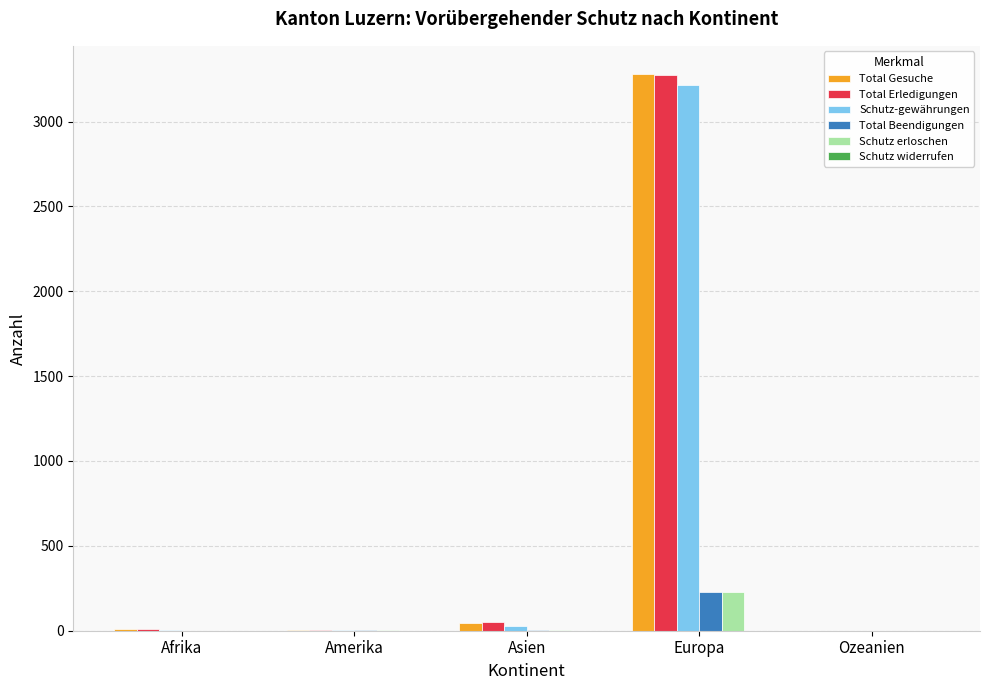

Between Europa and Ozeanien, which series saw the biggest shift?

Total Gesuche